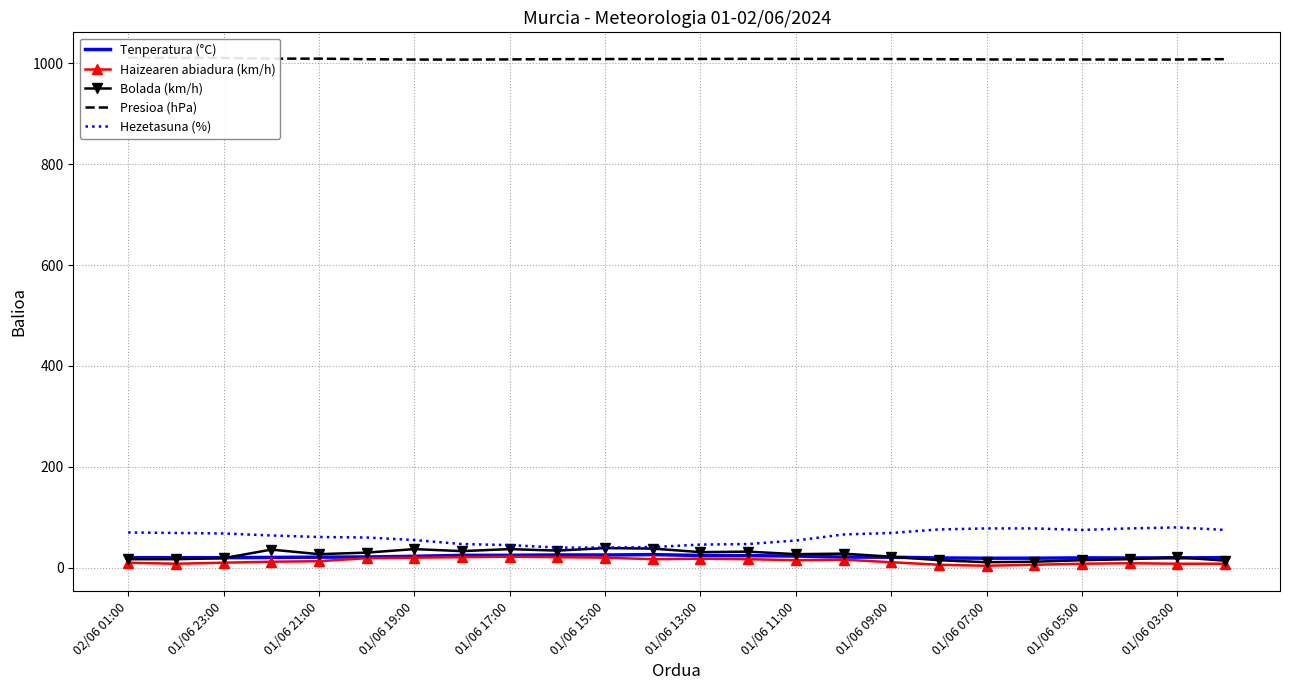

What is the maximum value for Tenperatura (°C)?

26.1